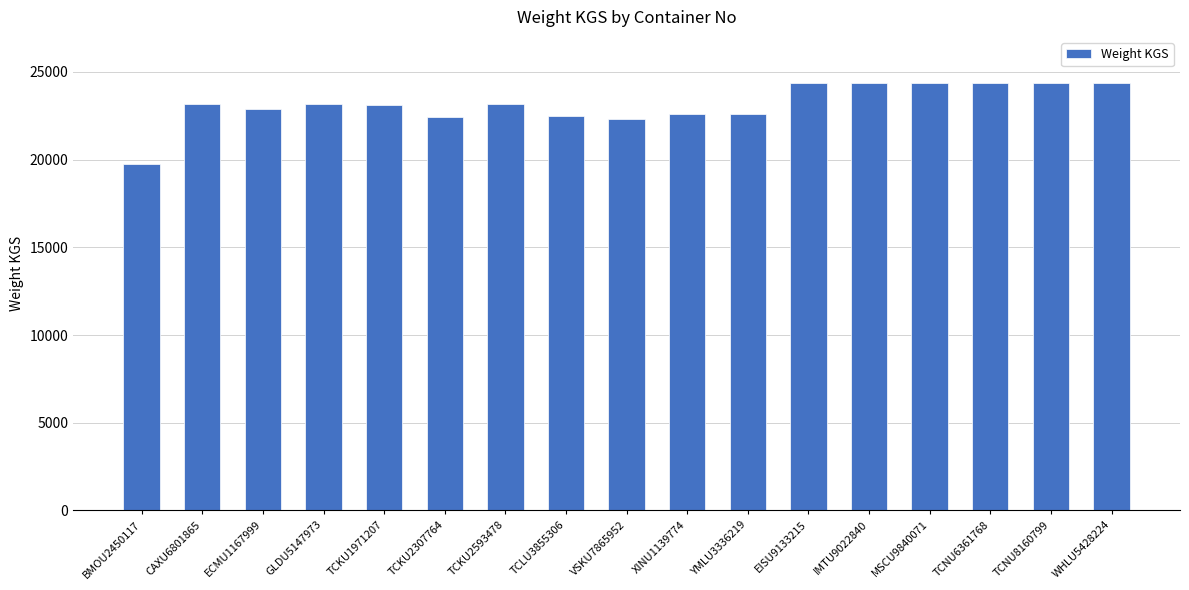

Is it true that the value at ECMU1167999 is 22904.9?

True